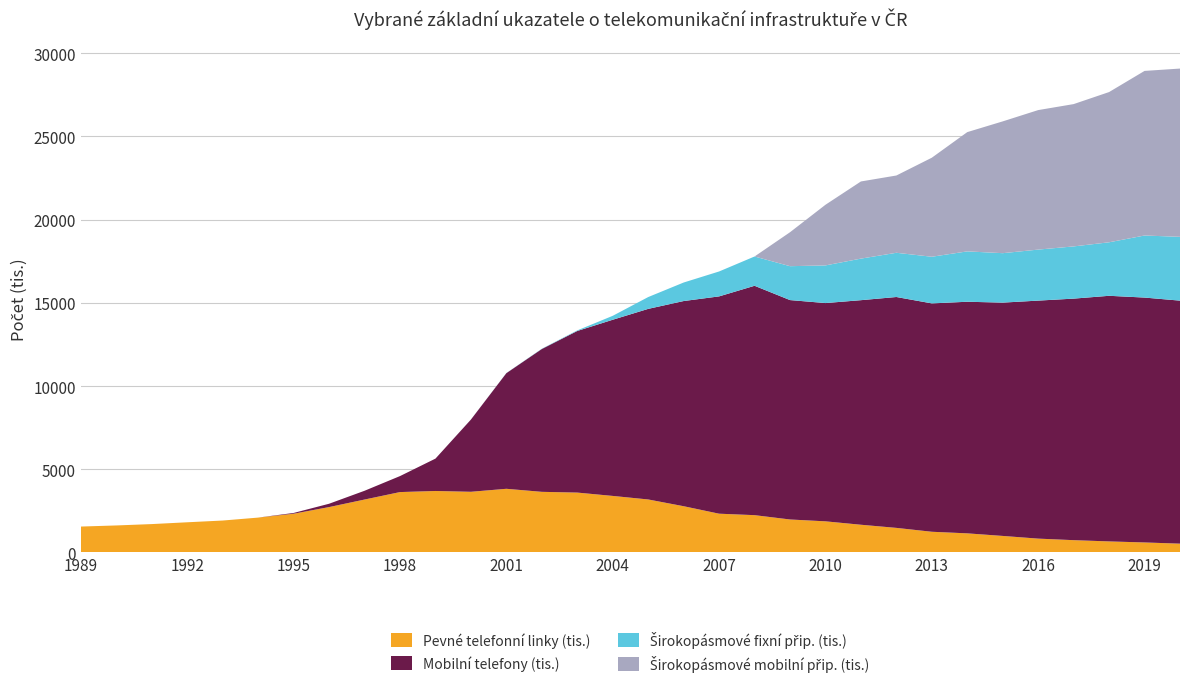

Reading left to right, extract all data points from this chart.

Pevné telefonní linky (tis.): 1557.5	1623.6	1705.8	1814.3	1918.8	2095.8	2328.9	2727.6	3180.1	3628.9	3694.3	3646.3	3825.6	3643.3	3598.2	3397.7	3184.9	2779.3	2329.9	2242.0	1982.2	1871.0	1666.1	1477.8	1244.6	1148.9	994.0	832.2	739.7	664.7	602.2	529.9
Mobilní telefony (tis.): 0.0	0.0	0.0	0.0	0.0	0.0	45.8	200.4	527.2	960.5	1944.5	4338.0	6947.0	8581.4	9708.9	10584.0	11450.0	12326.0	13055.0	13780.0	13181.1	13112.7	13491.2	13870.3	13719.3	13914.0	14016.7	14299.3	14510.9	14755.7	14711.6	14600.0
Širokopásmové fixní přip. (tis.): 0.0	0.0	0.0	0.0	0.0	0.0	0.0	0.0	0.0	0.0	0.0	2.5	6.2	15.3	34.7	236.0	709.1	1112.5	1496.7	1759.6	2036.1	2262.0	2496.3	2656.4	2802.4	3025.9	2970.0	3064.3	3136.6	3214.4	3728.4	3833.0
Širokopásmové mobilní přip. (tis.): 0.0	0.0	0.0	0.0	0.0	0.0	0.0	0.0	0.0	0.0	0.0	0.0	0.0	0.0	0.0	0.0	0.0	0.0	0.0	0.0	2039.0	3643.3	4635.3	4642.5	5949.9	7164.8	7917.7	8380.9	8549.5	9025.5	9888.5	10108.8